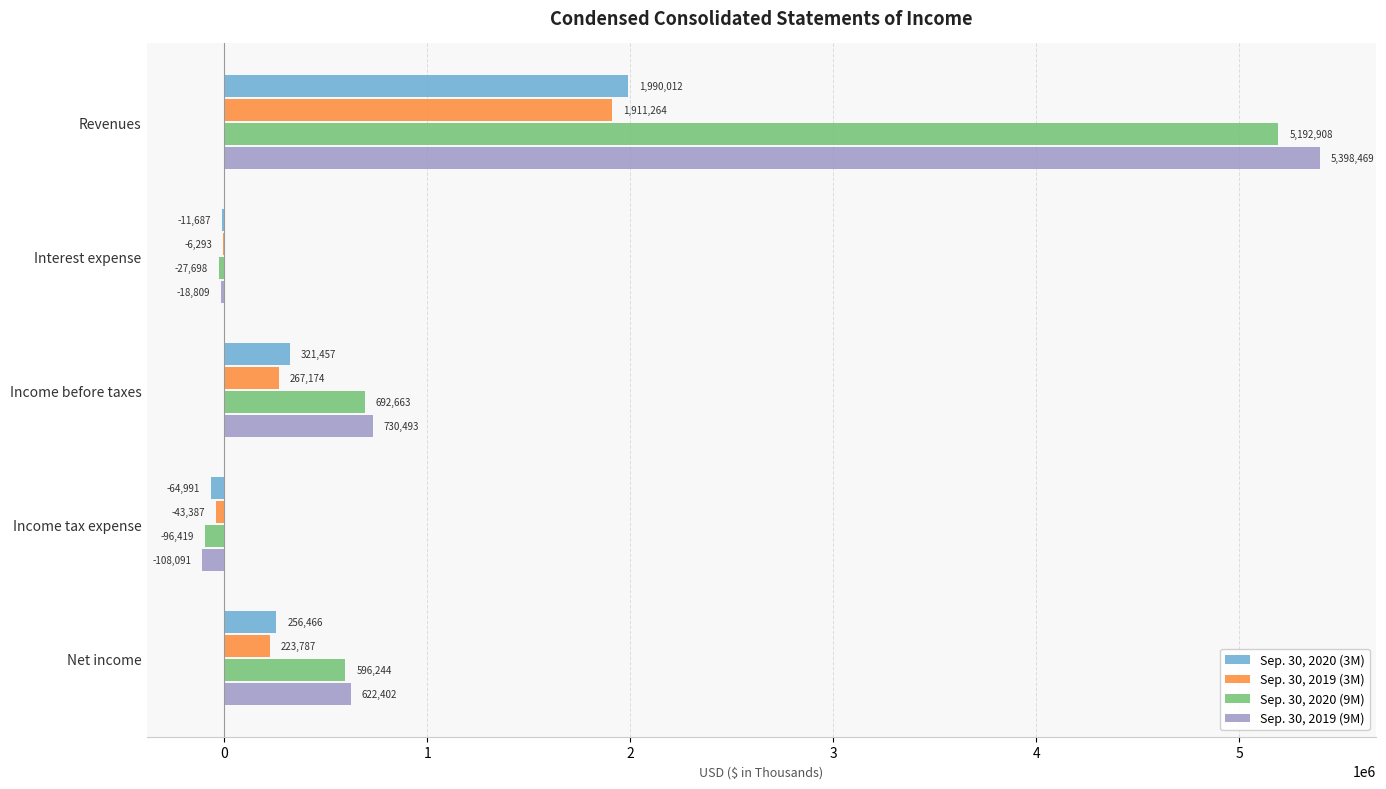

Where is Sep. 30, 2020 (9M) nearest to the value 2548244?

Income before taxes